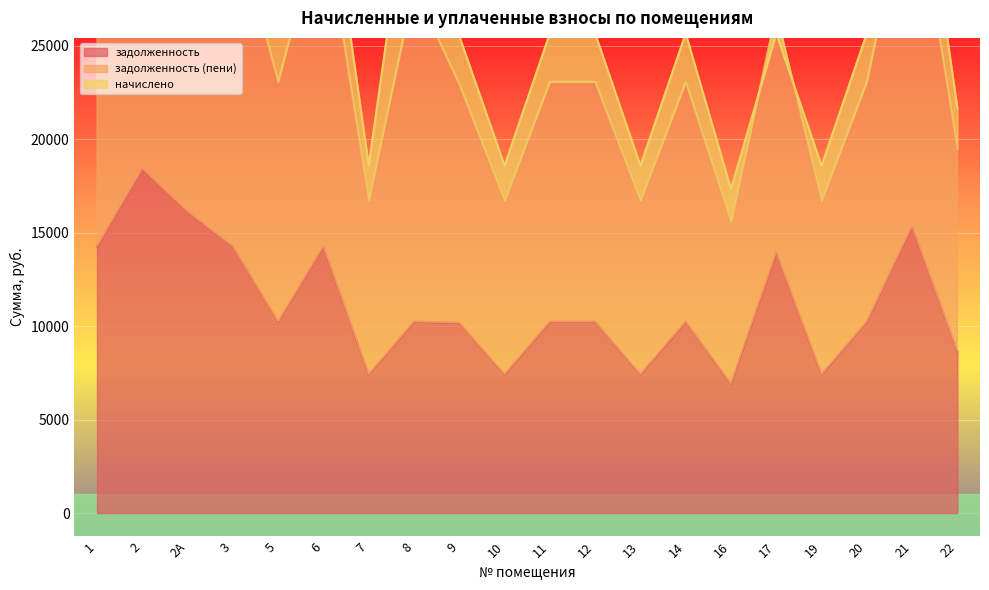

At how many categories does at least one series exceed 40373?

2